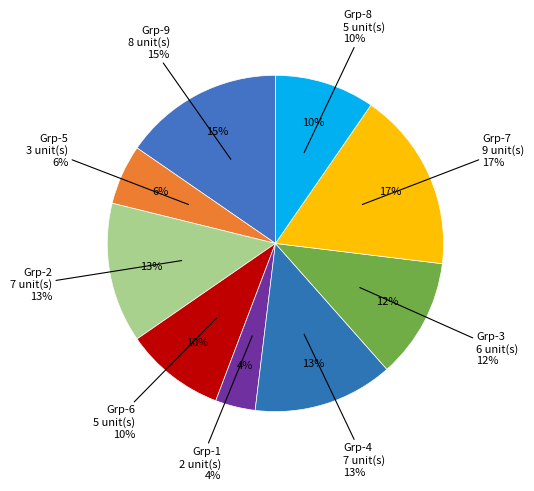

How many slices are in this pie chart?

9